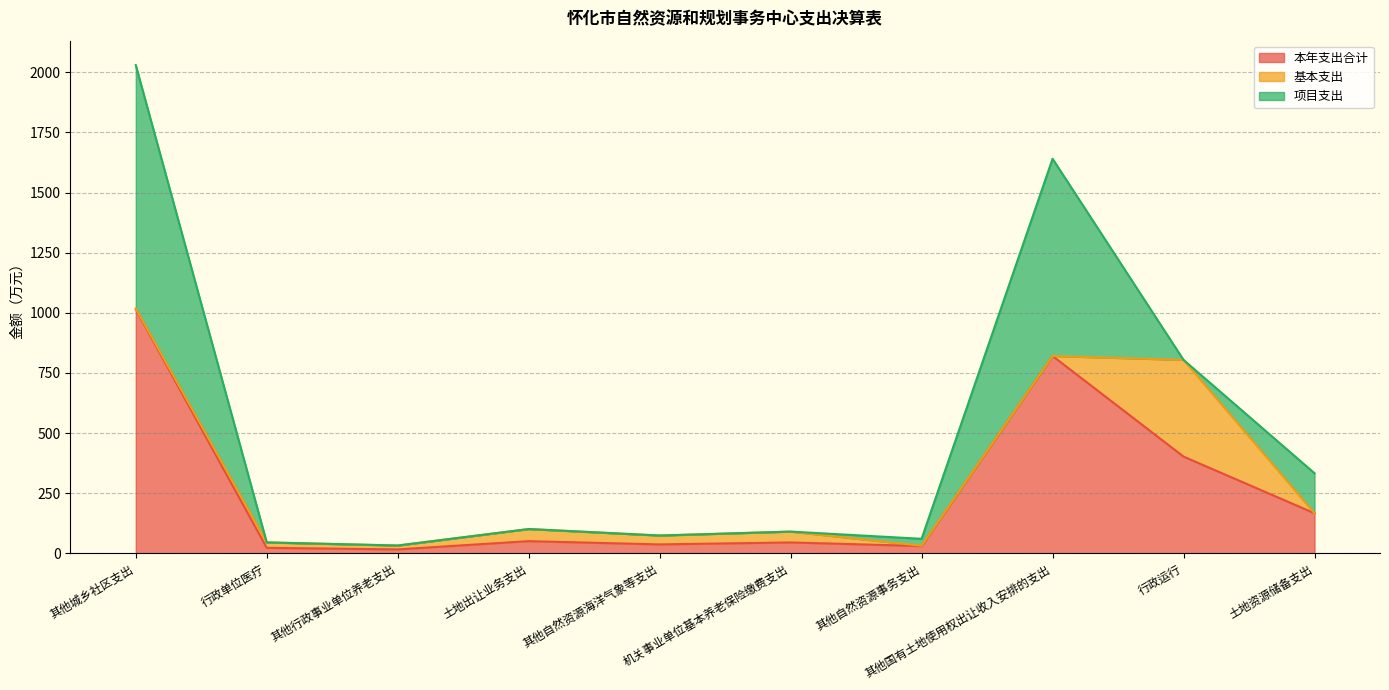

Which label corresponds to the largest value in the chart?

其他城乡社区支出